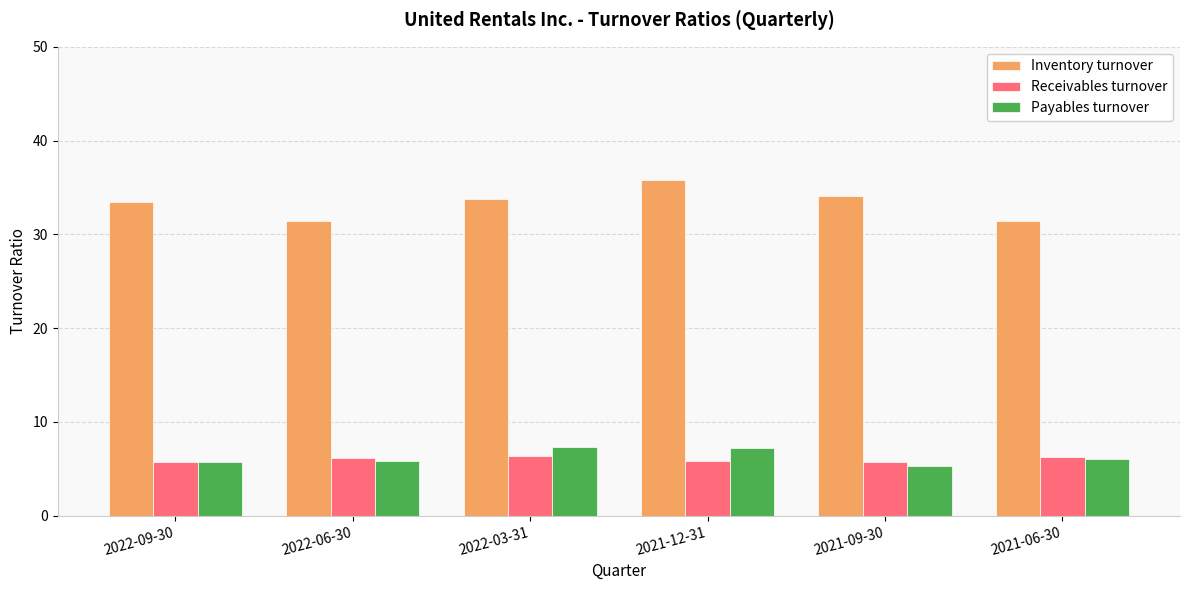

What is the lowest value of the Receivables turnover series?

5.8